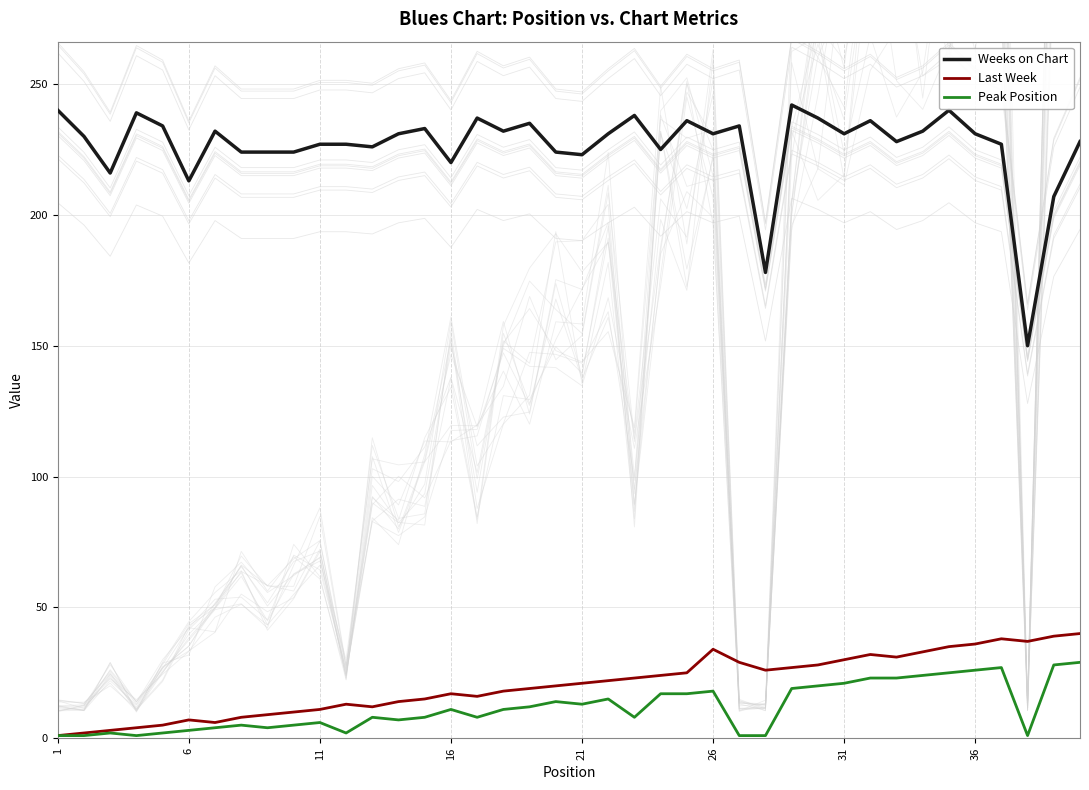

At 23, list the series in order from largest to smallest.

Weeks on Chart, Last Week, Peak Position